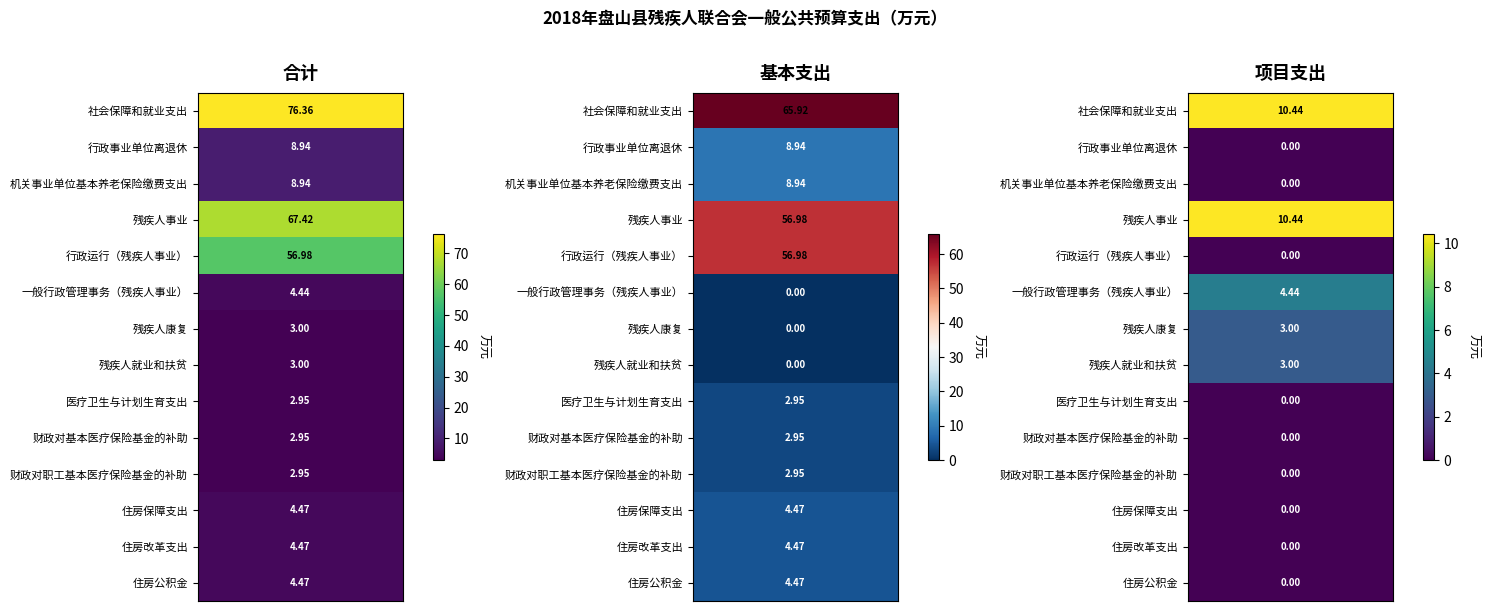

Between 9 and 7, which is larger?

7